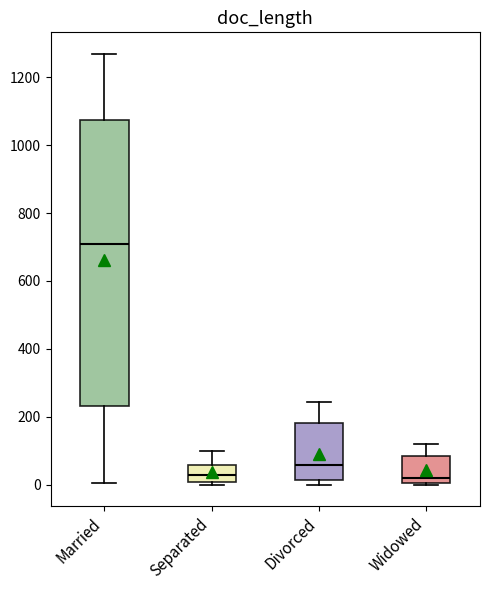

Comparing the boxes themselves (not the whiskers), which one is the tallest?

Married